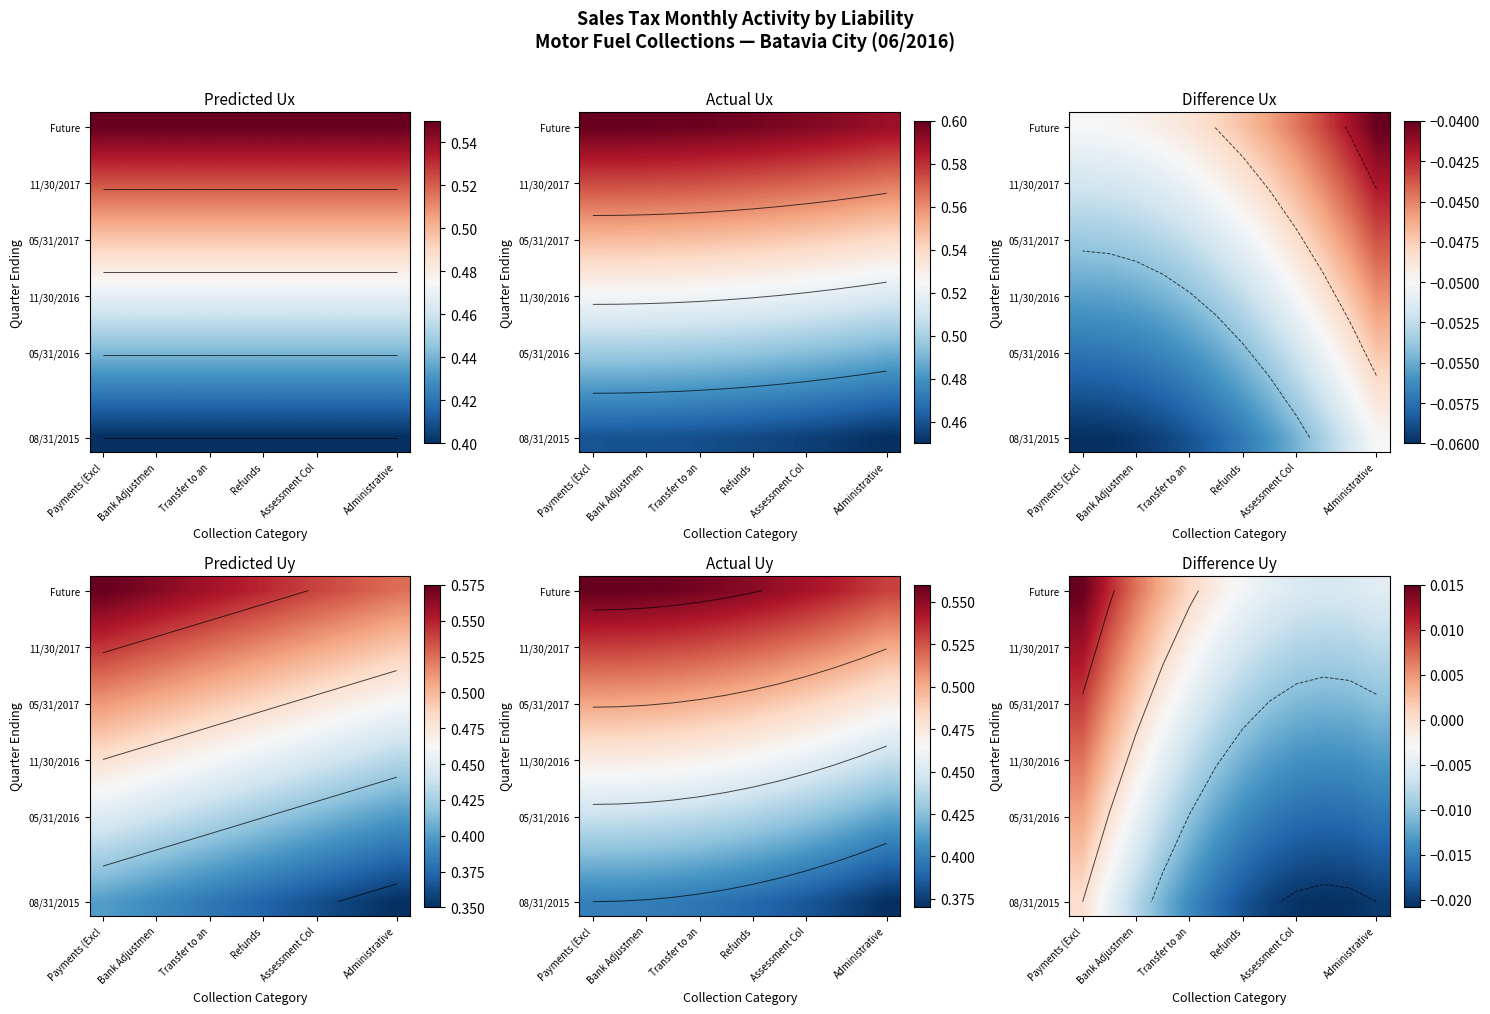

At which category is the sum across all series the highest?

Payments (Excl